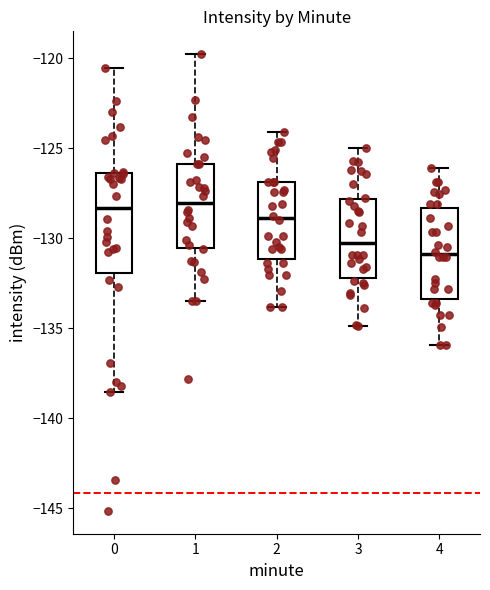

Reading left to right, read every box against the y-axis: the position of its median line, the range the box covers, and the ends of its whiskers. The values are not printed on the chart, so give them approximately, as read against the axis.

0: median -128.5, box -132.0 to -126.5, whiskers -138.5 to -120.5
1: median -128.0, box -130.5 to -126.0, whiskers -133.5 to -120.0
2: median -129.0, box -131.0 to -127.0, whiskers -134.0 to -124.0
3: median -130.5, box -132.0 to -128.0, whiskers -135.0 to -125.0
4: median -131.0, box -133.5 to -128.5, whiskers -136.0 to -126.0